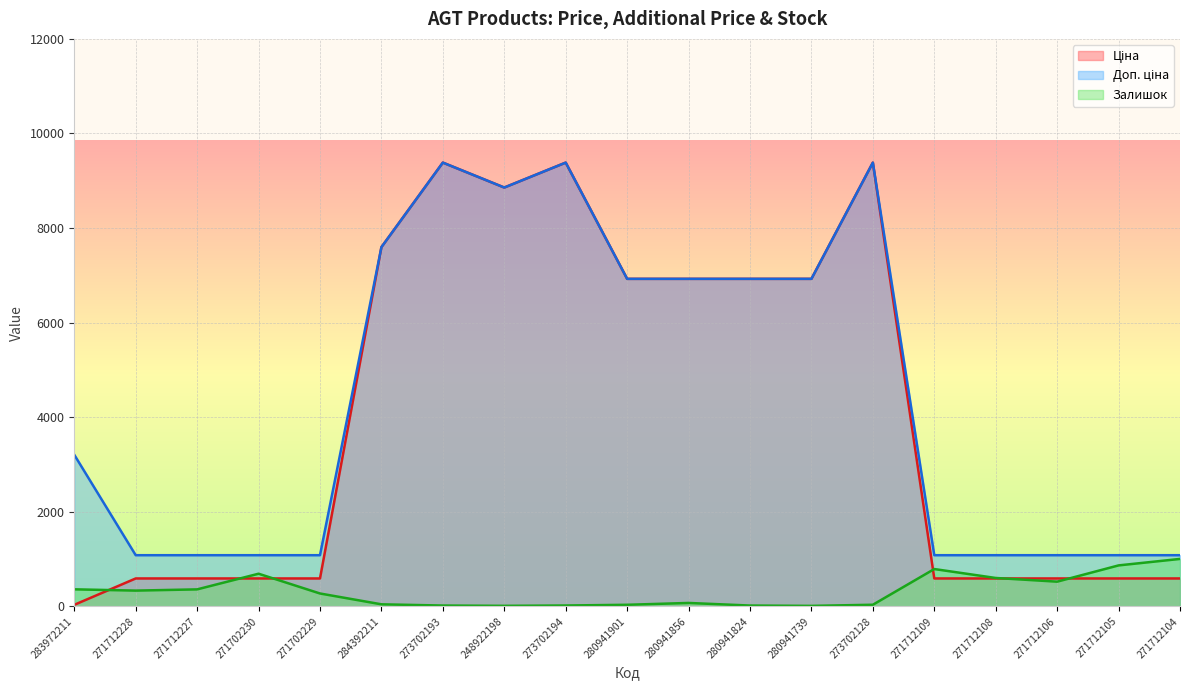

Where is Залишок nearest to the value 506?

271712106